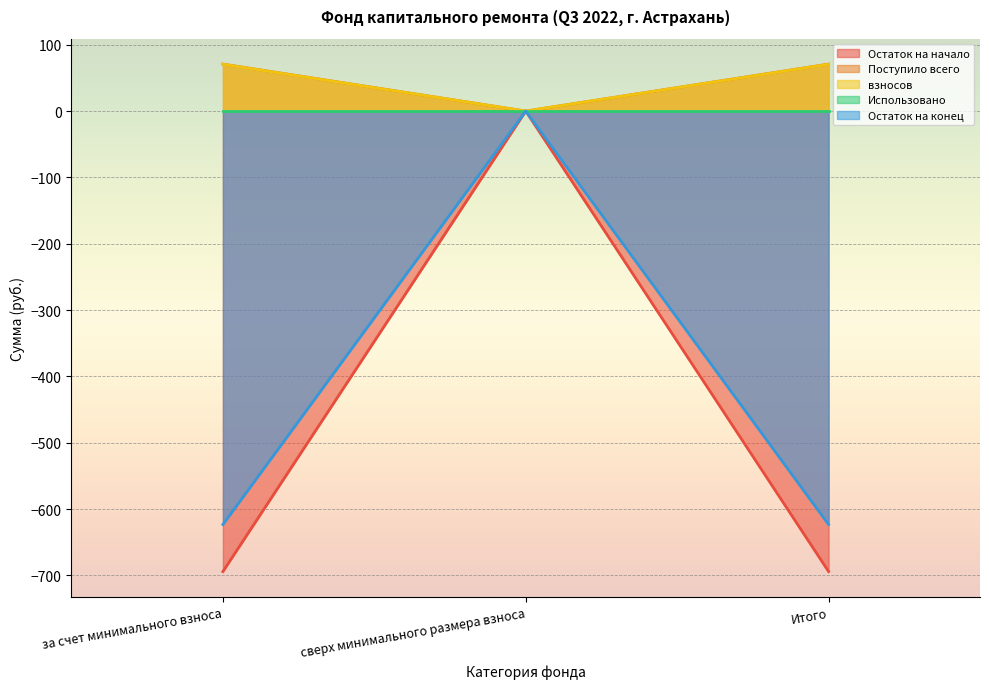

What is the difference between the Остаток на начало values at сверх минимального размера взноса and за счет минимального взноса?

694.0